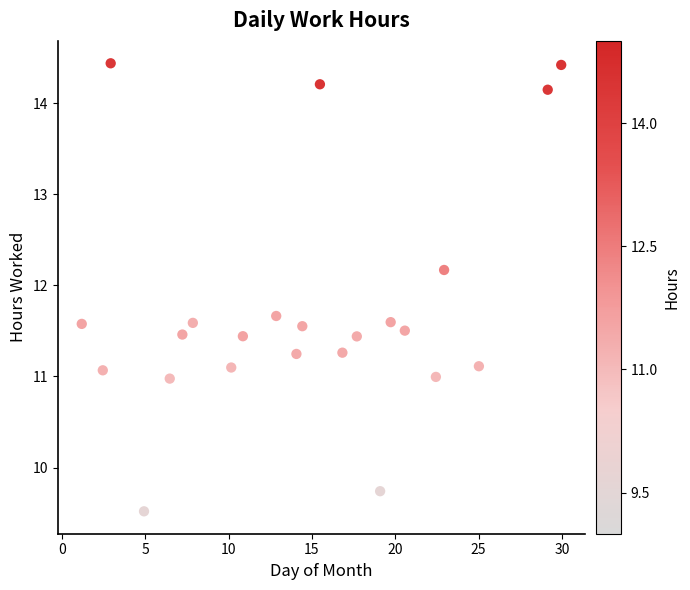

What is the range of X values (max minus min)?

28.8